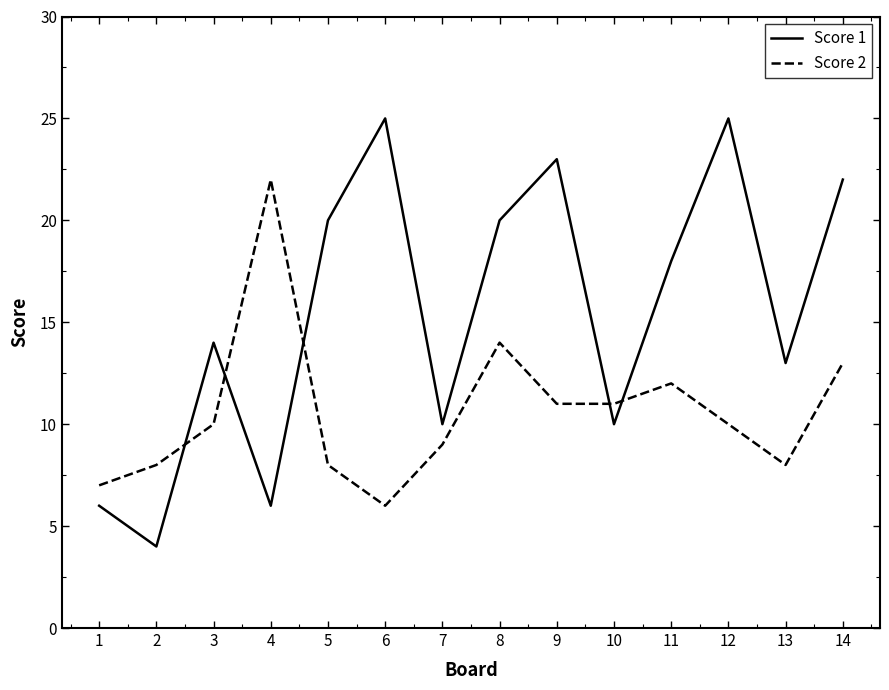

Reading right to left, extract all data points from this chart.

Score 1: 22	13	25	18	10	23	20	10	25	20	6	14	4	6
Score 2: 13	8	10	12	11	11	14	9	6	8	22	10	8	7